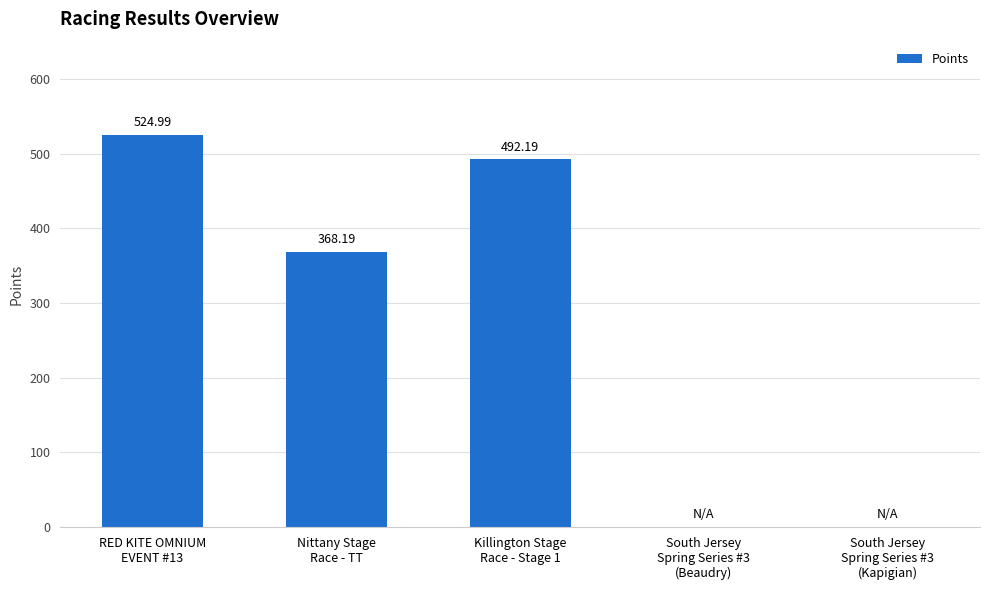

Reading right to left, what are all the values shown in this chart?

South Jersey
Spring Series #3
(Kapigian)=0.0	South Jersey
Spring Series #3
(Beaudry)=0.0	Killington Stage
Race - Stage 1=492.2	Nittany Stage
Race - TT=368.2	RED KITE OMNIUM
EVENT #13=525.0